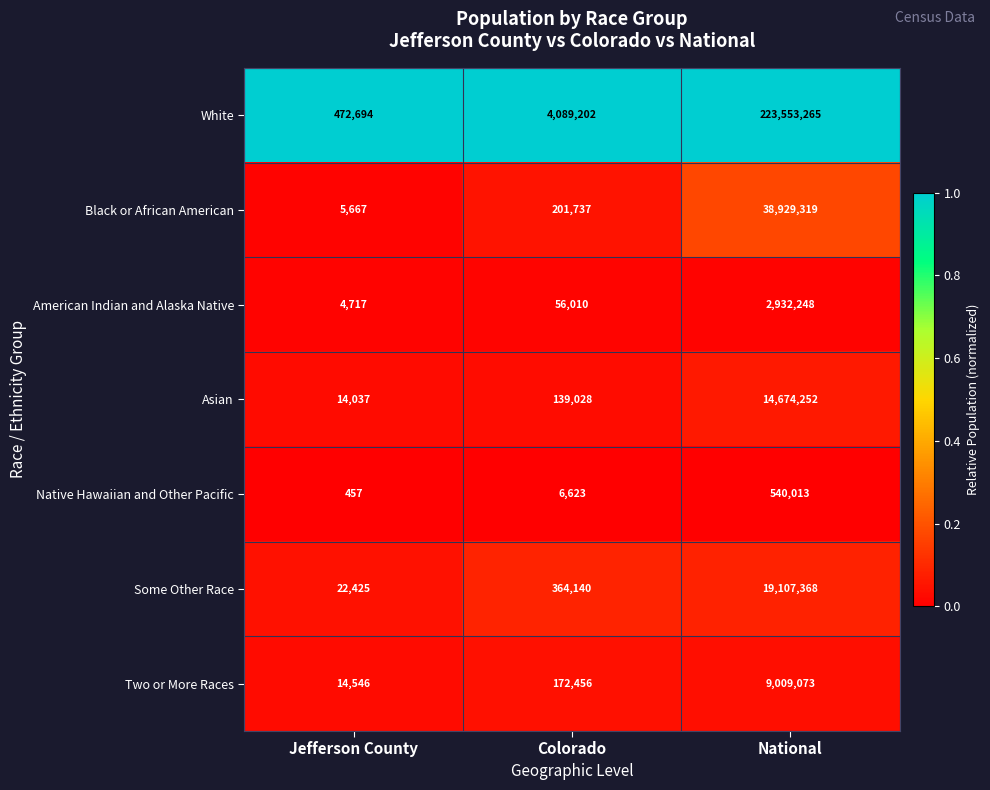

Reading right to left, list all the values displayed in this chart.

White: 223553265	4089202	472694
Black or African American: 38929319	201737	5667
American Indian and Alaska Native: 2932248	56010	4717
Asian: 14674252	139028	14037
Native Hawaiian and Other Pacific: 540013	6623	457
Some Other Race: 19107368	364140	22425
Two or More Races: 9009073	172456	14546